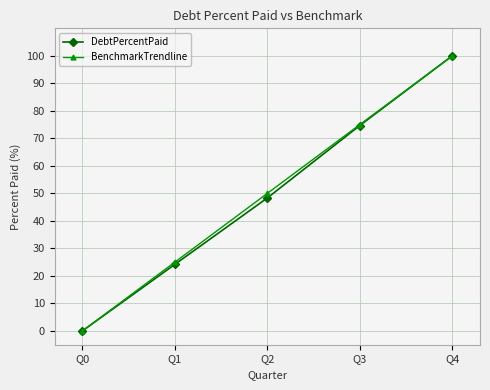

Does the chart have visible grid lines?

Yes